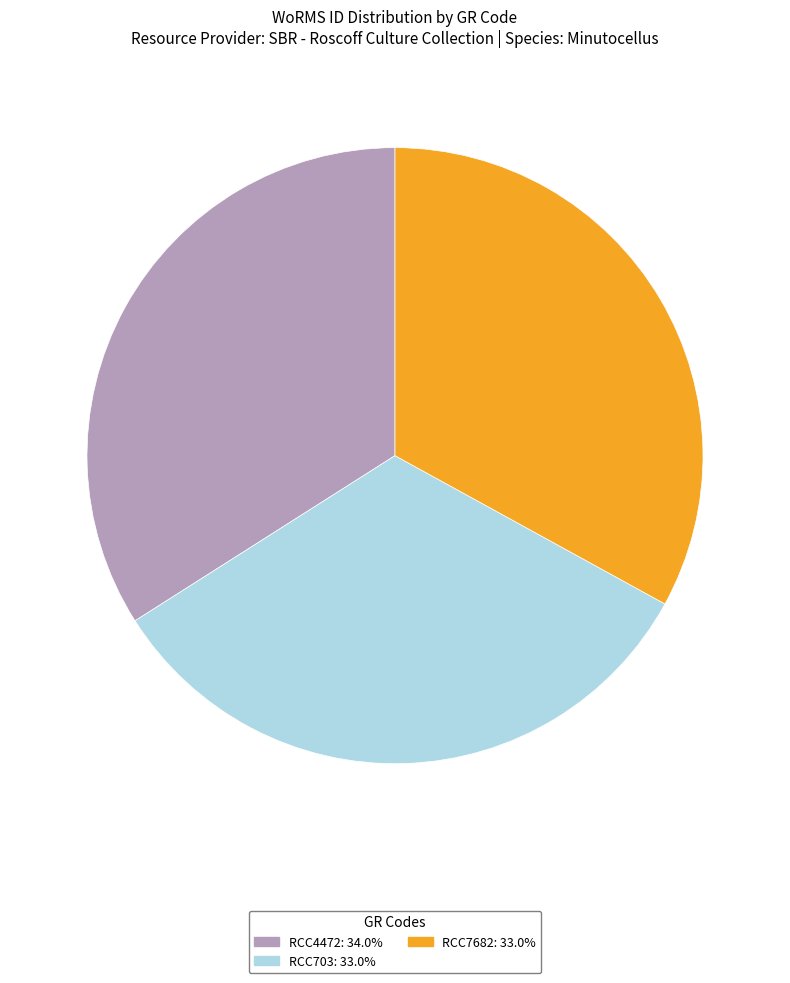

What is the largest slice in the pie chart?

RCC4472